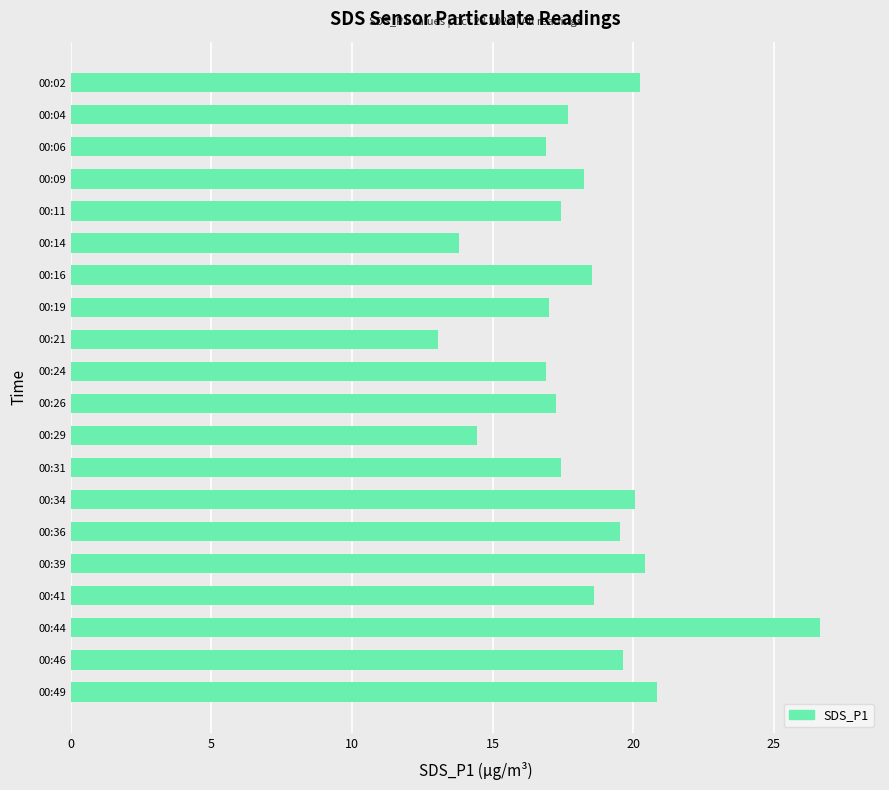

Read the value at 00:46.

19.6